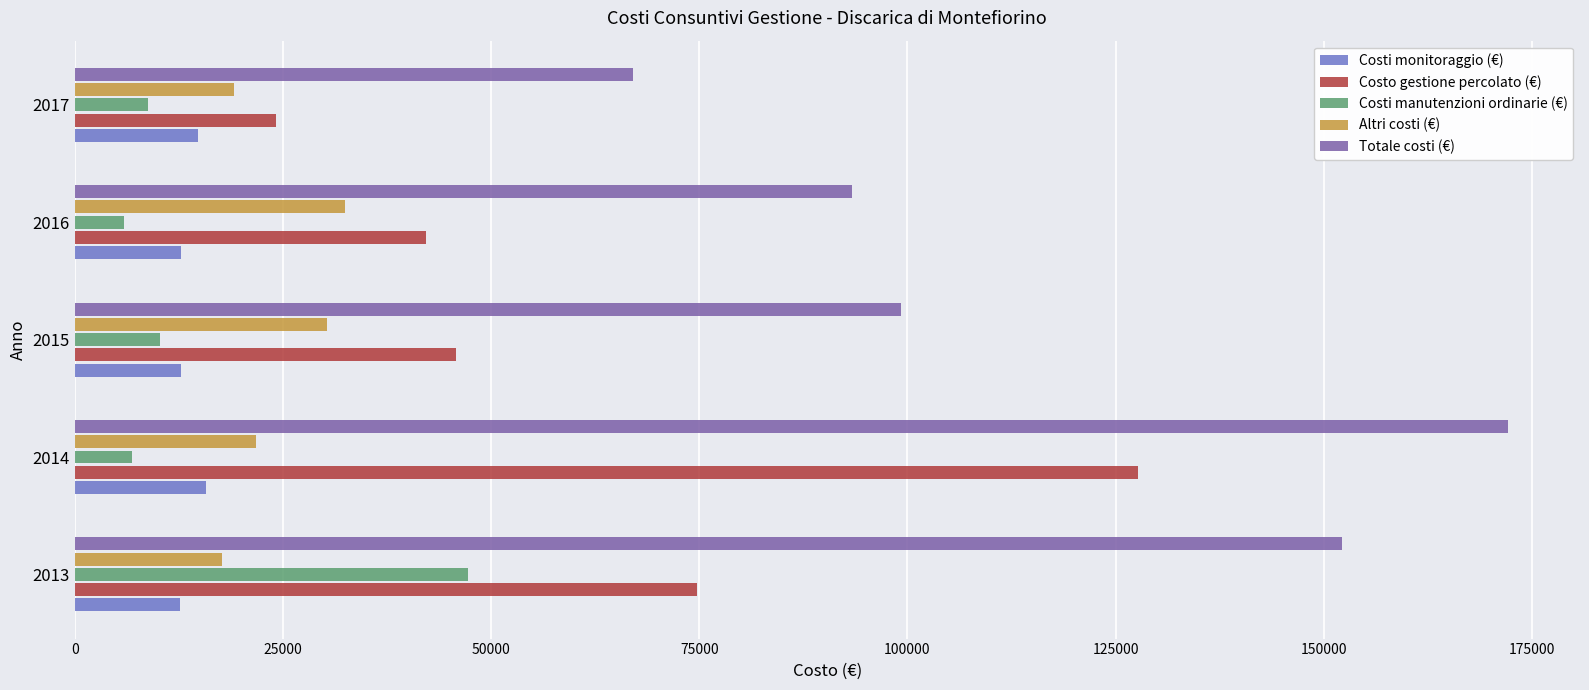

How many data points in Altri costi (€) are less than 21804?

2